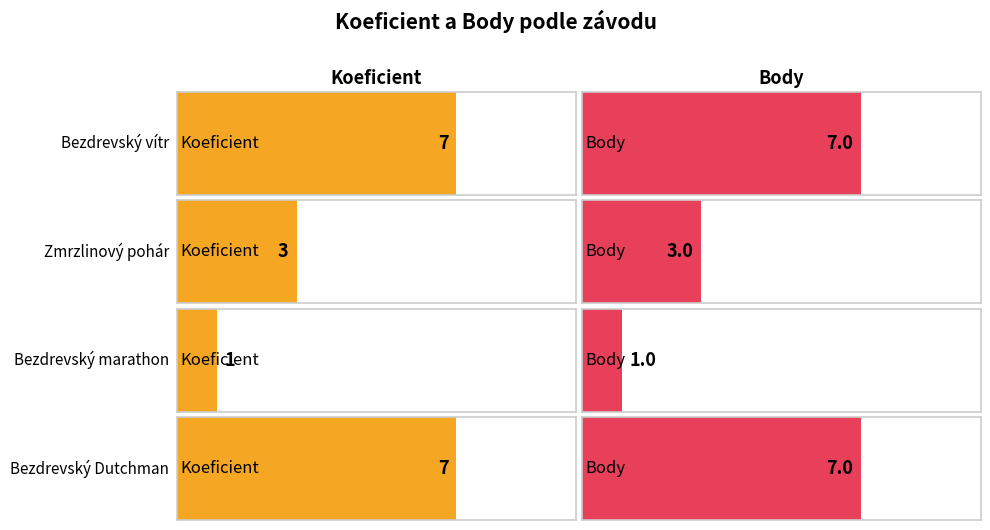

Where is Koeficient nearest to the value 4?

Zmrzlinový pohár